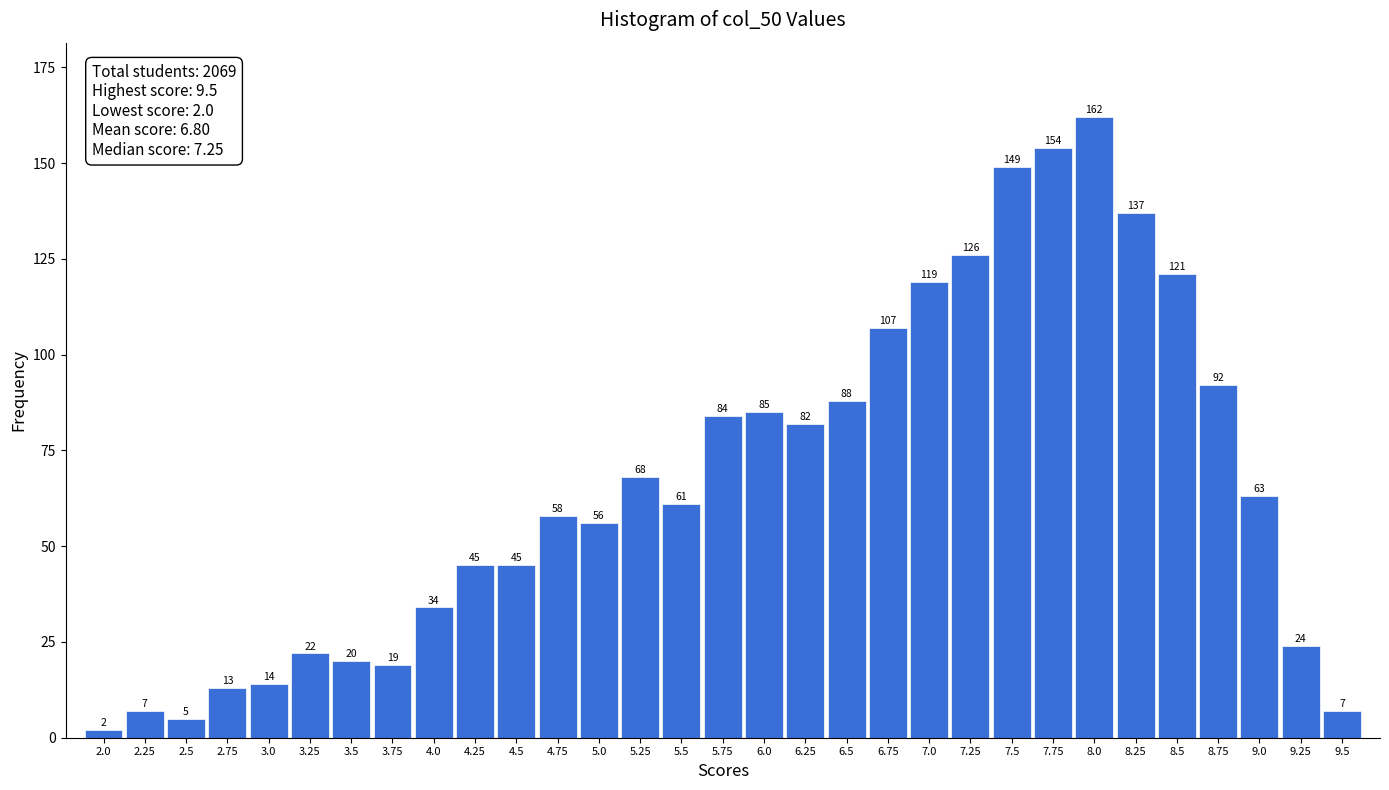

Reading left to right, what are all the values shown in this chart?

2	7	5	13	14	22	20	19	34	45	45	58	56	68	61	84	85	82	88	107	119	126	149	154	162	137	121	92	63	24	7